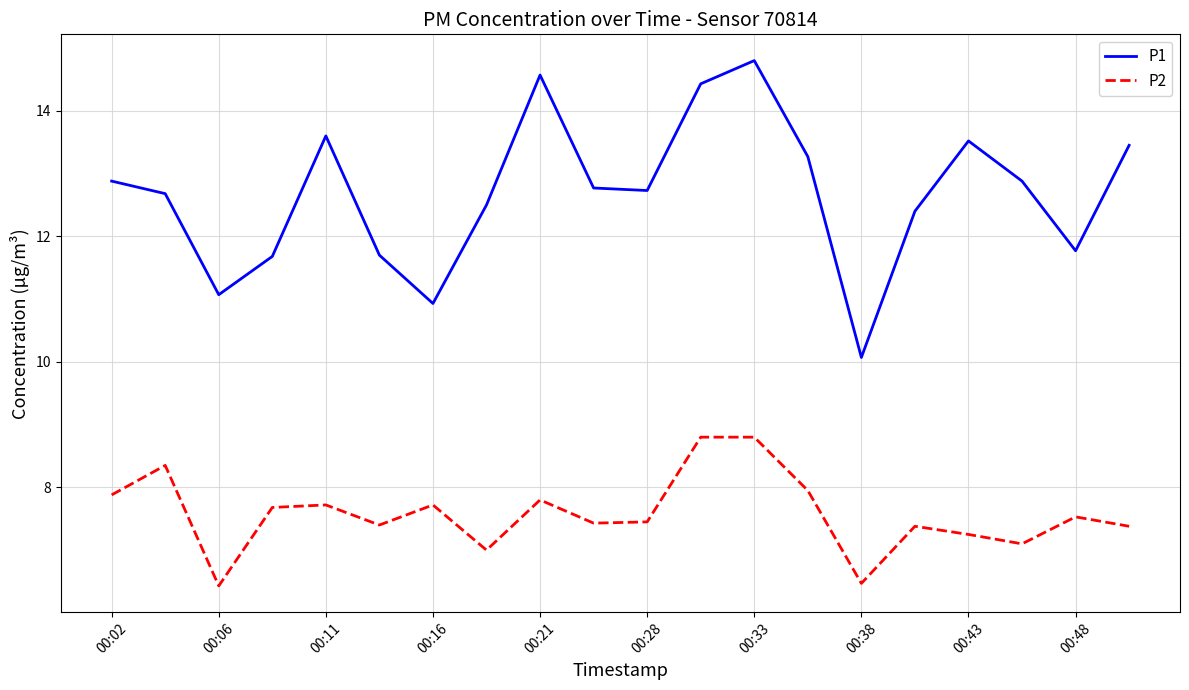

What is the minimum value shown in the chart?

6.4